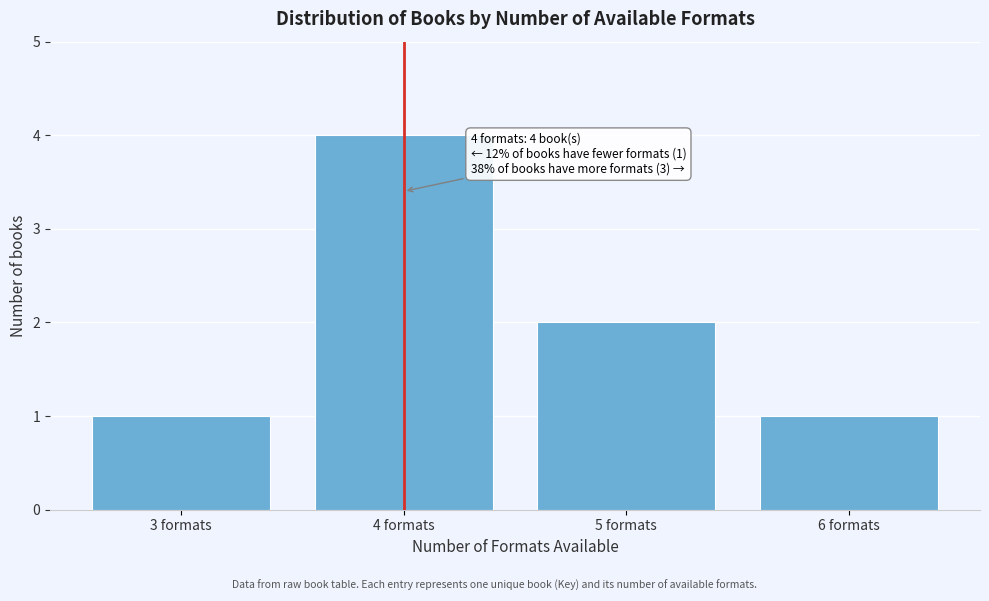

Reading left to right, what are all the values shown in this chart?

3 formats=1	4 formats=4	5 formats=2	6 formats=1